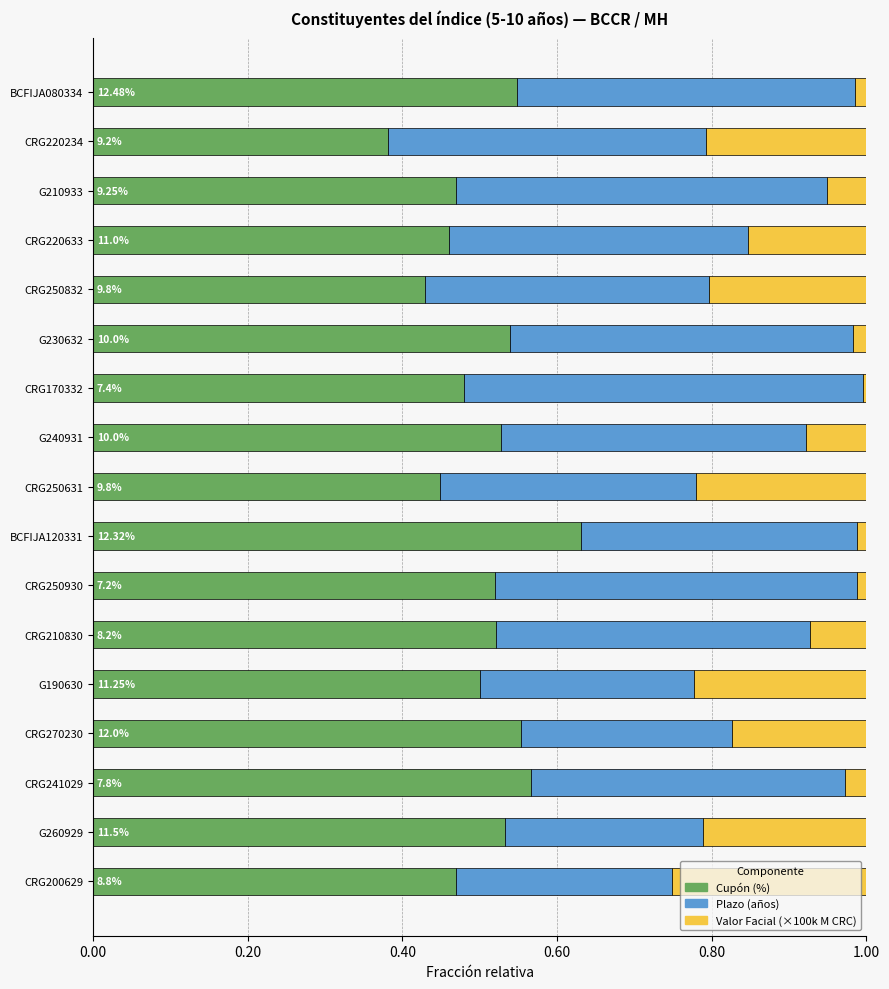

What is the total value across all series at CRG270230?

1.0